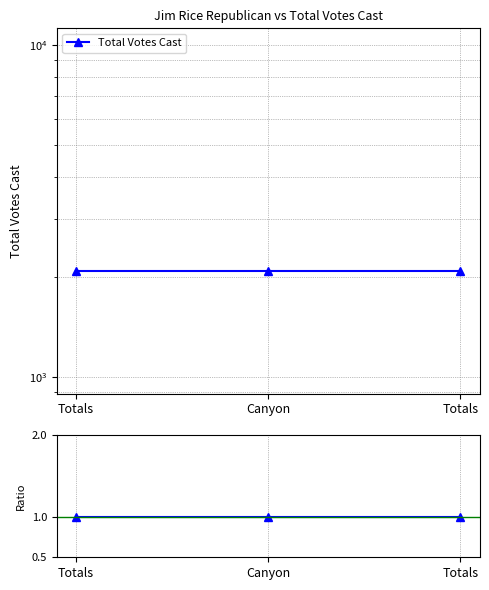

Reading left to right, extract all data points from this chart.

Total Votes Cast: Totals=2088	Canyon=2088	Totals=2088
Ratio to first: Totals=1	Canyon=1	Totals=1